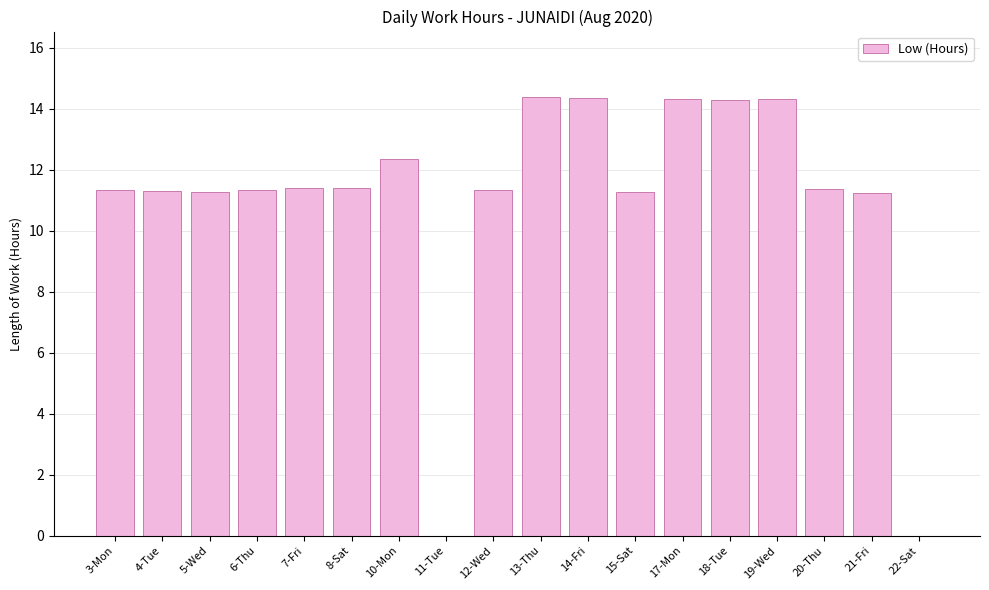

The chart shows a value of 11.3 at 4-Tue. True or false?

True